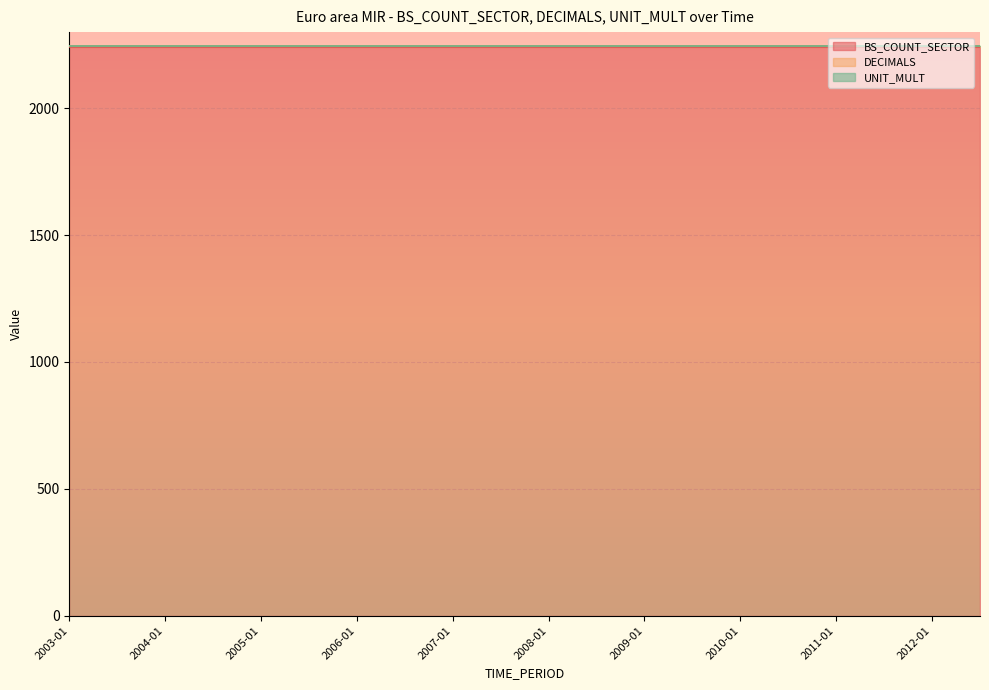

Between 2009-01 and 2011-07, which series saw the biggest shift?

BS_COUNT_SECTOR